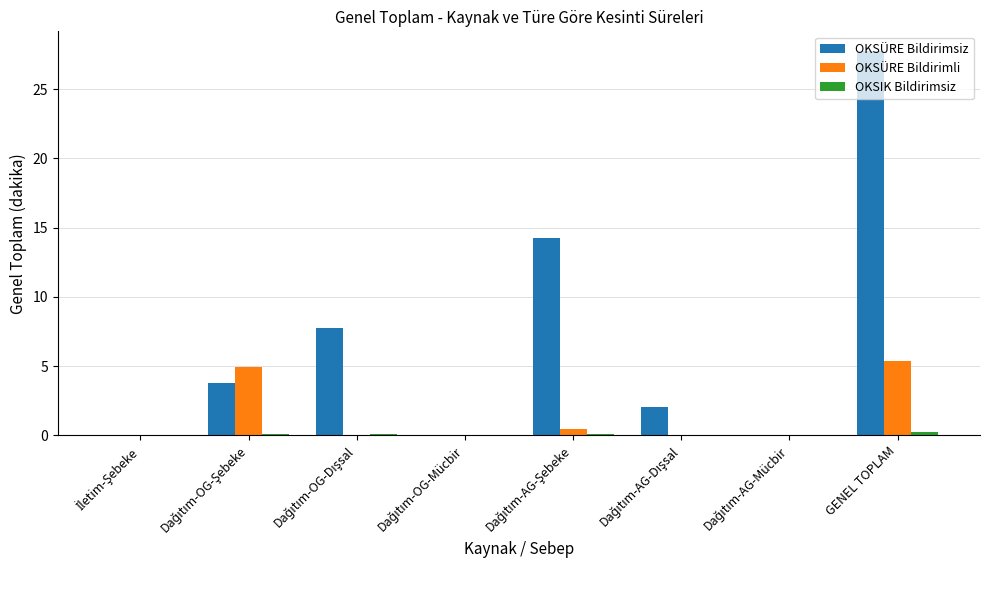

True or false: OKSÜRE Bildirimsiz has a value of 40.9 at GENEL TOPLAM.

False